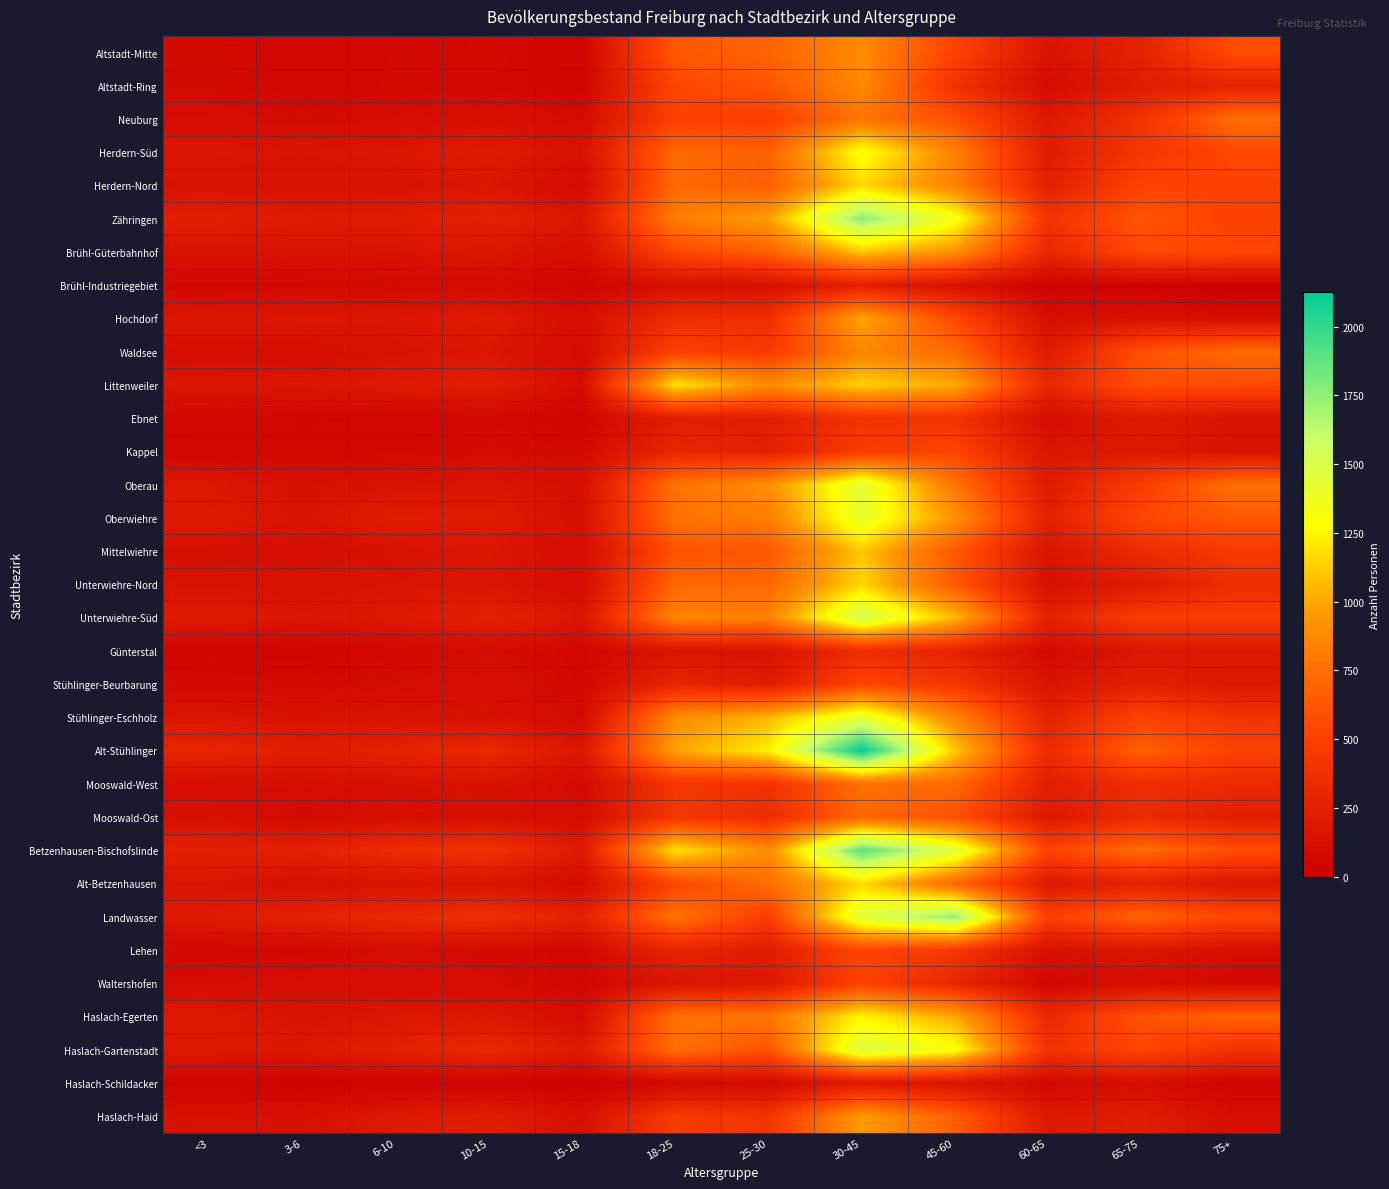

At how many categories does at least one series exceed 1580?

2